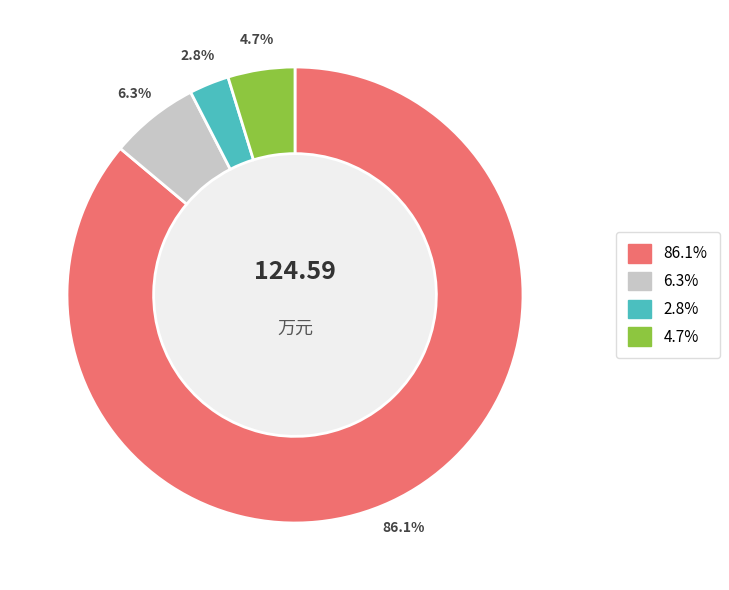

Is there any slice that represents more than half of the pie?

Yes